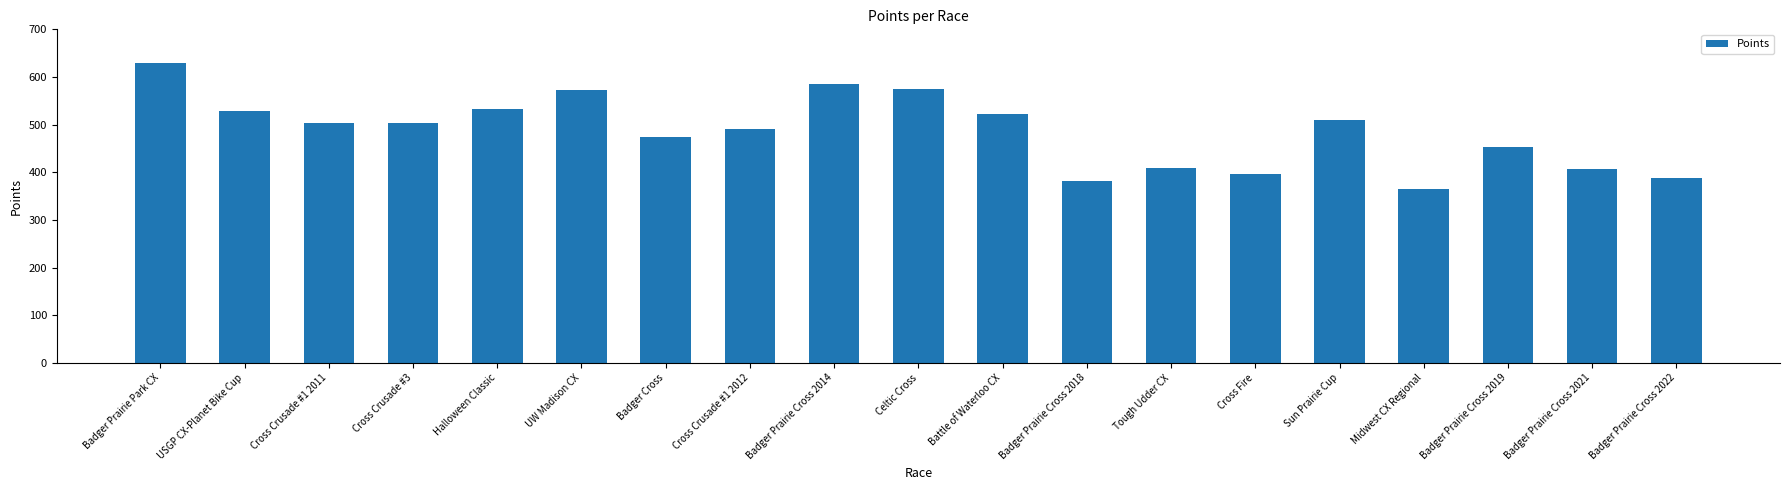

What is the smallest value displayed?

365.3